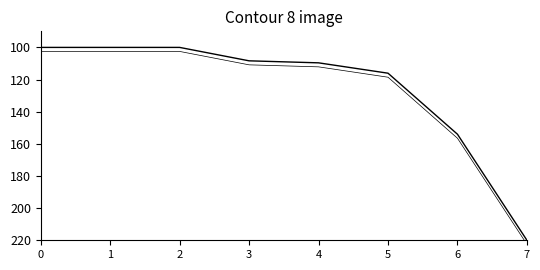

What is the lowest value of the Height (contour) series?

102.5